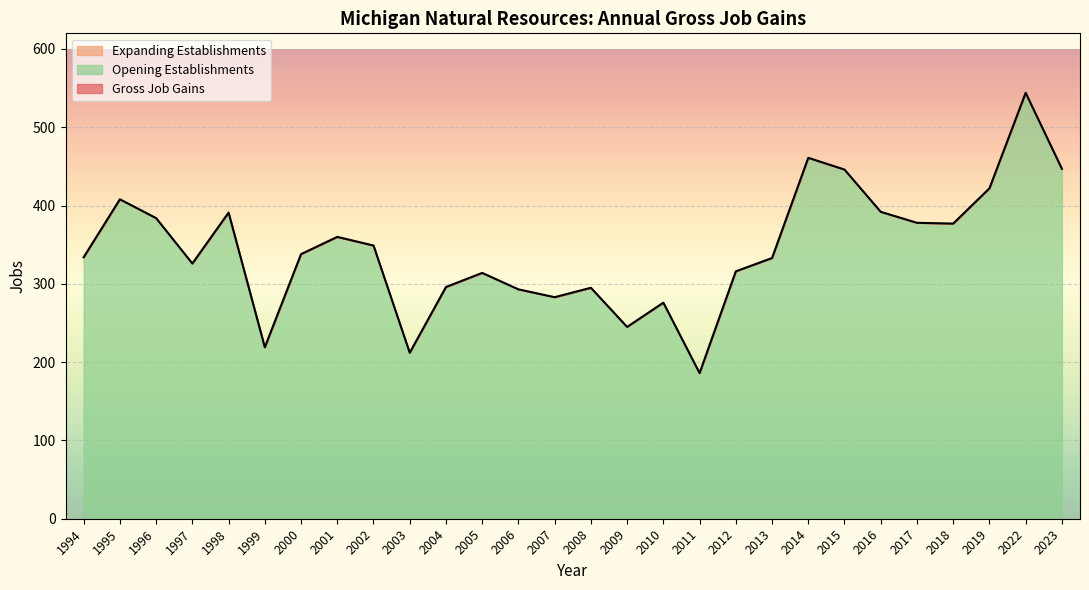

Which category has the highest value in the Expanding Establishments series?

1994